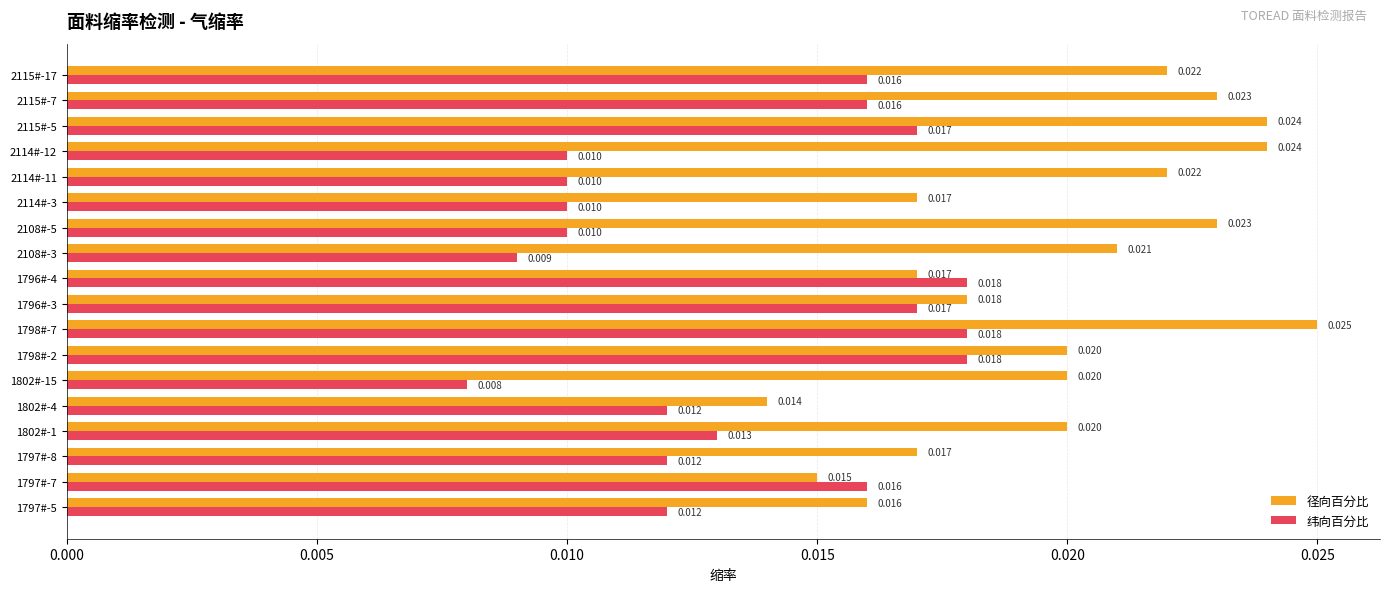

List the series in order of their peak value, highest first.

径向百分比, 纬向百分比